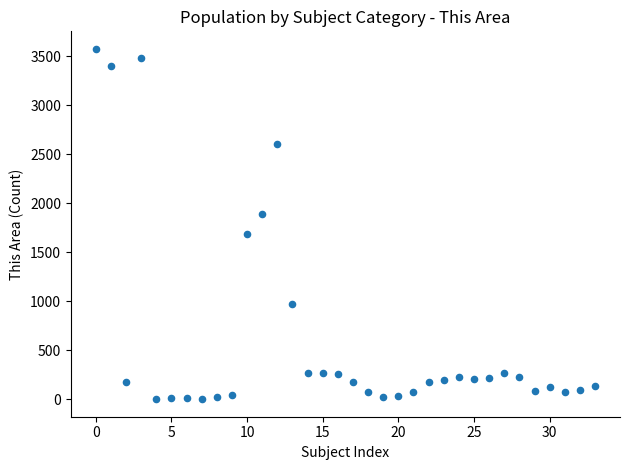

What is the range of Y values (max minus min)?

3574